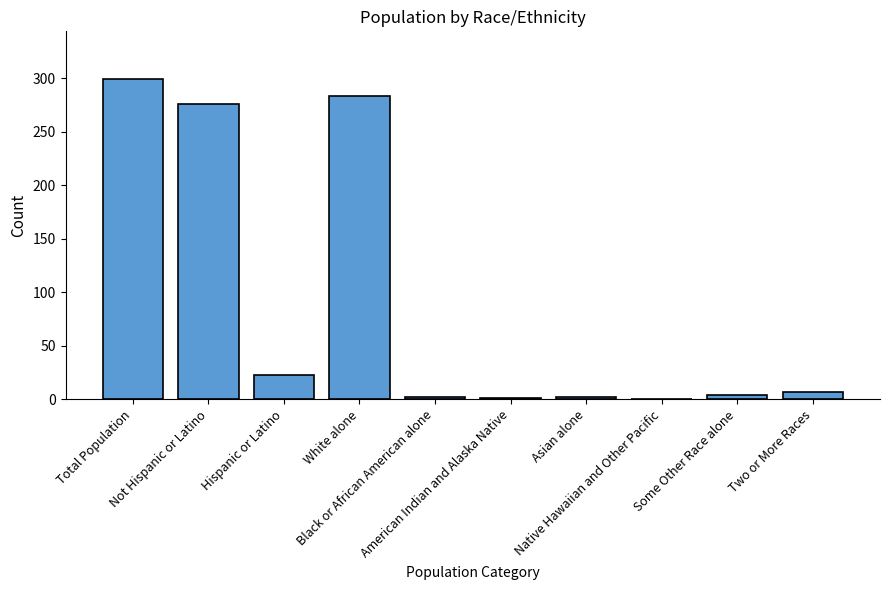

What is the sum of all values?

897